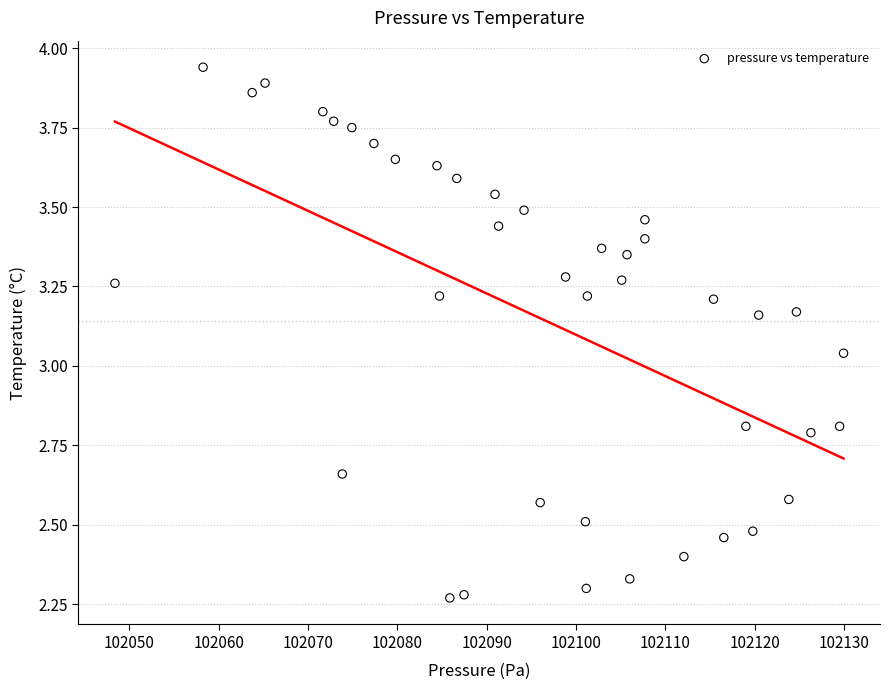

What is the range of Y values (max minus min)?

1.7